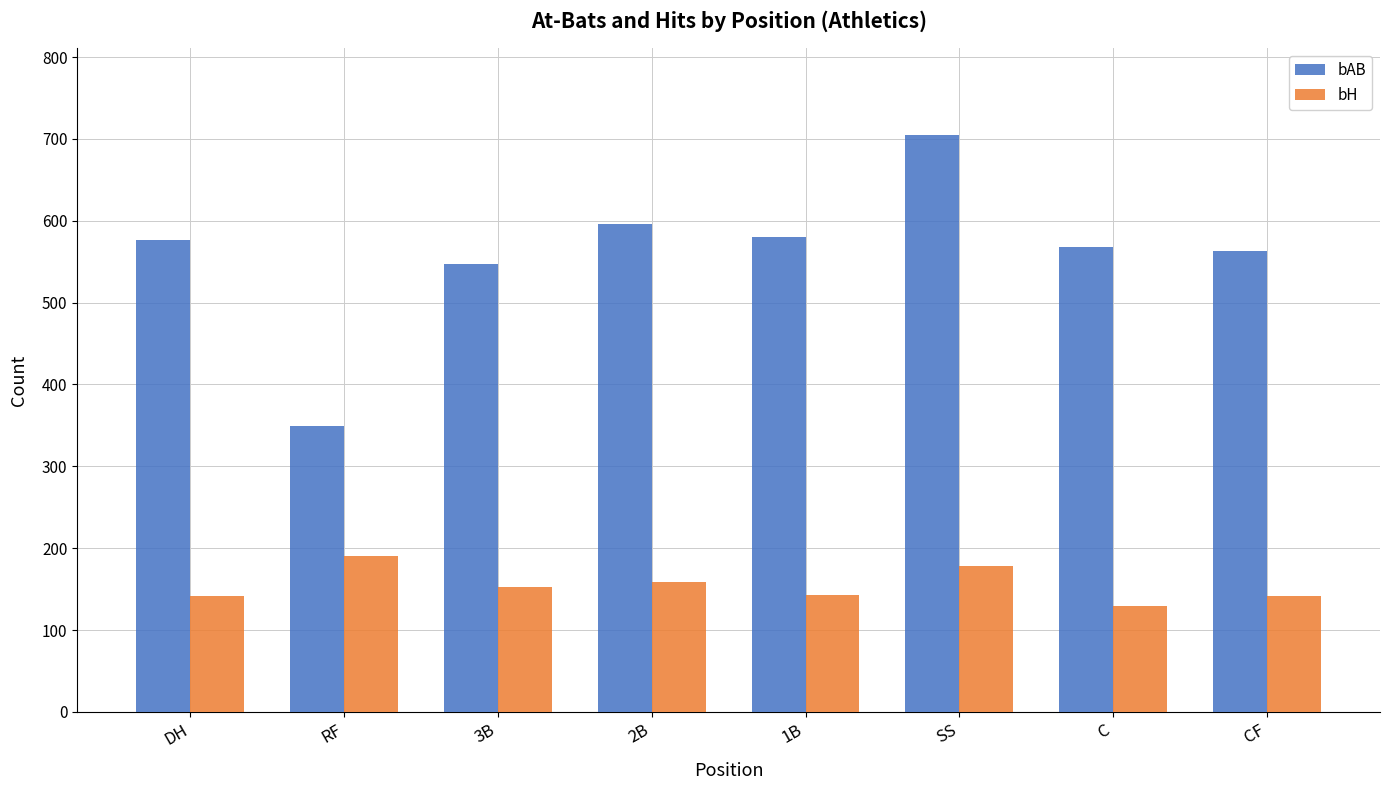

Which series has the largest range (max minus min)?

bAB